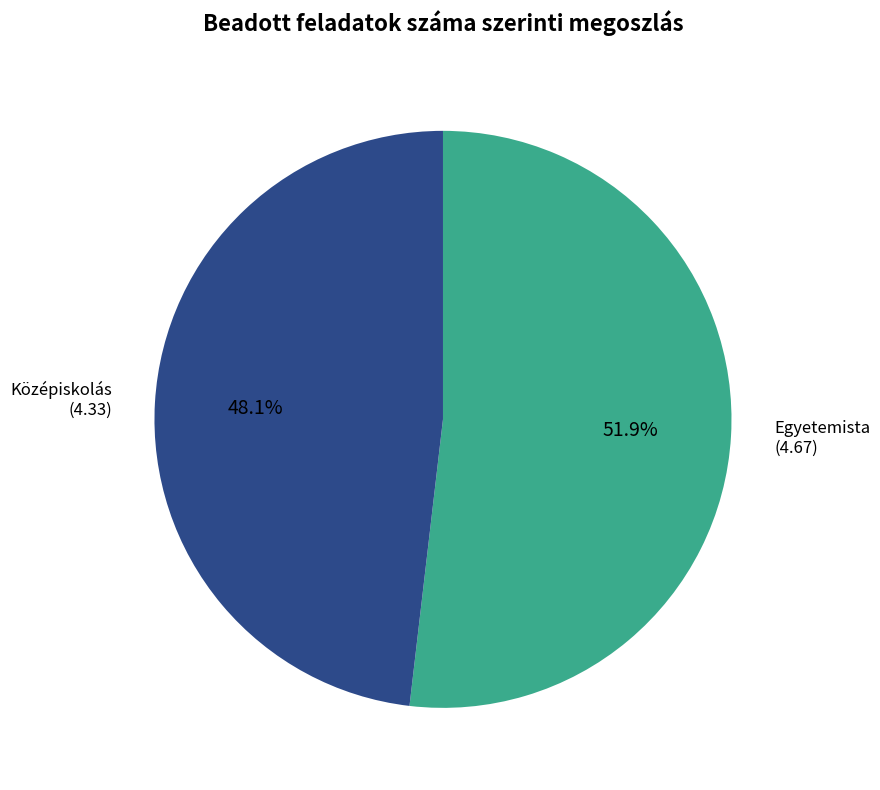

Is there any slice that represents more than half of the pie?

Yes